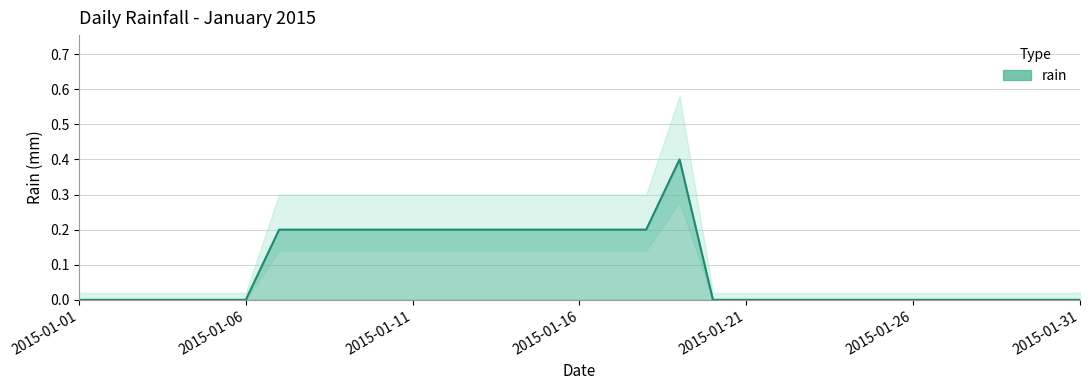

Is it true that the value at 2015-01-30 is 0.0?

True